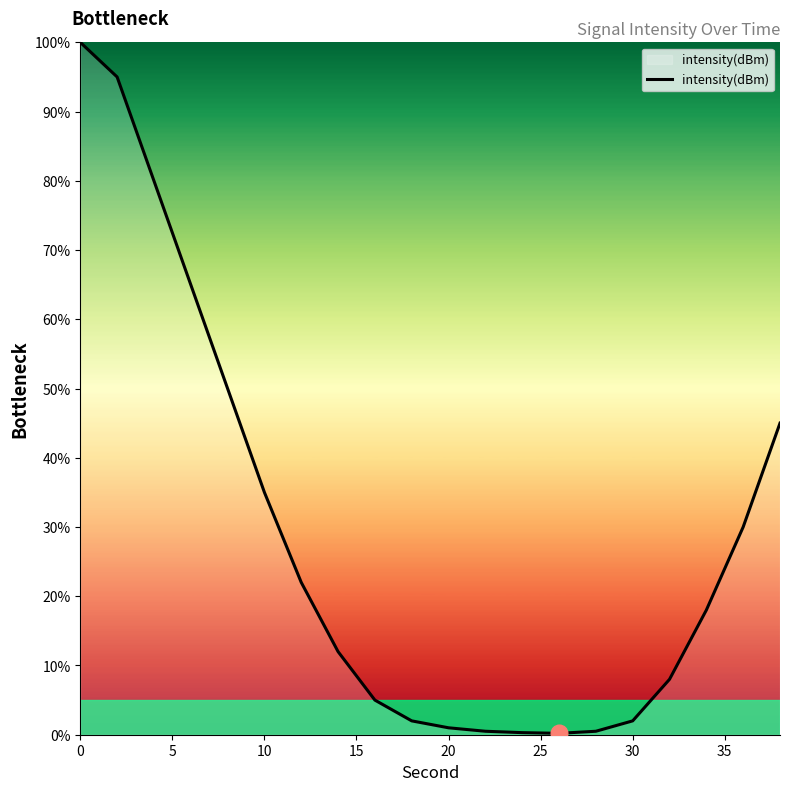

What is the greatest value displayed?

100.0